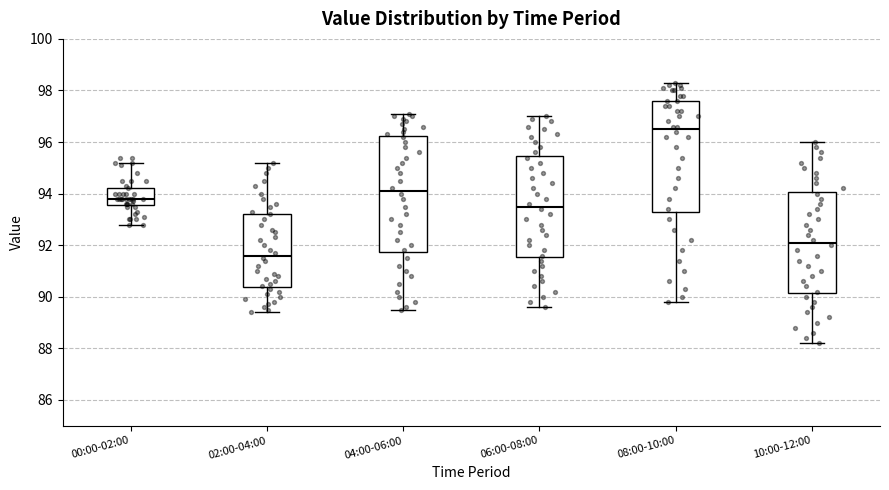

Where does the lower whisker of the box for 10:00-12:00 end on the y-axis? The values are not printed on the chart, so give them approximately, as read against the axis.

88.2